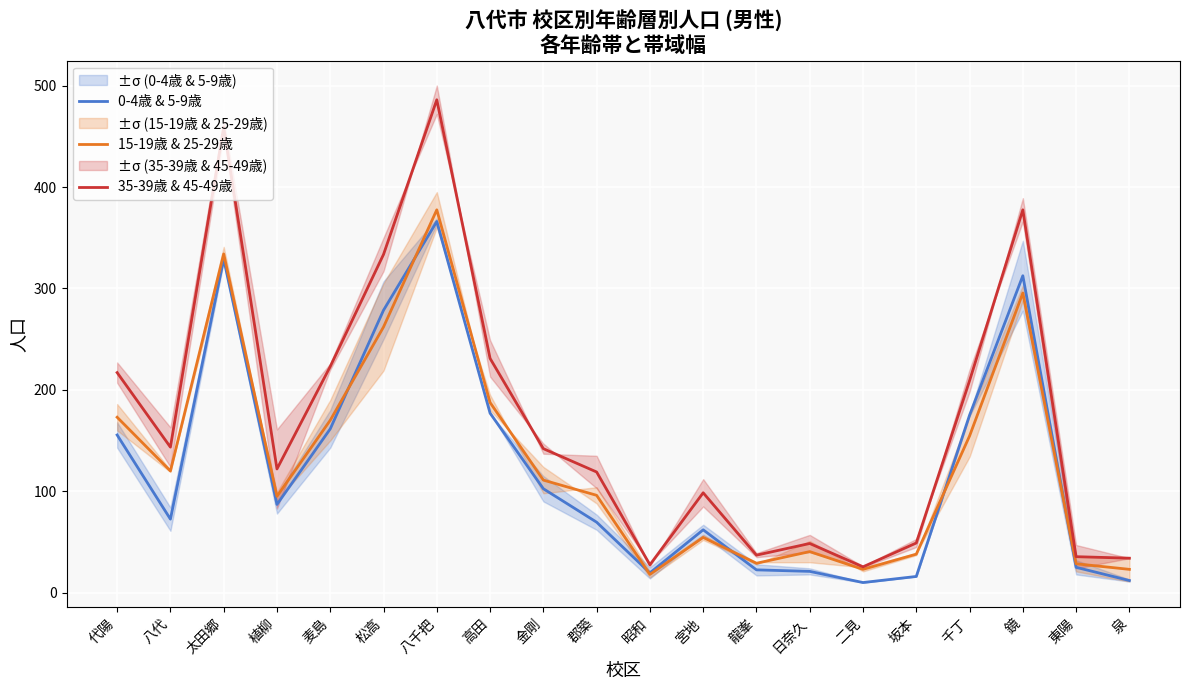

How many interior local peaks does the 15-19歳 & 25-29歳 series have?

5